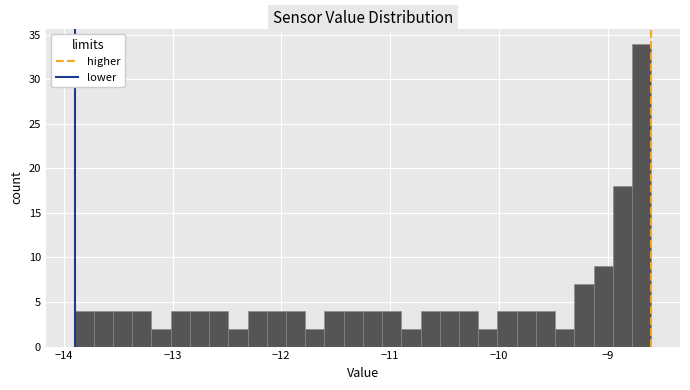

Read against the x-axis, roughly where is the centre of the tallest bar?

-8.7